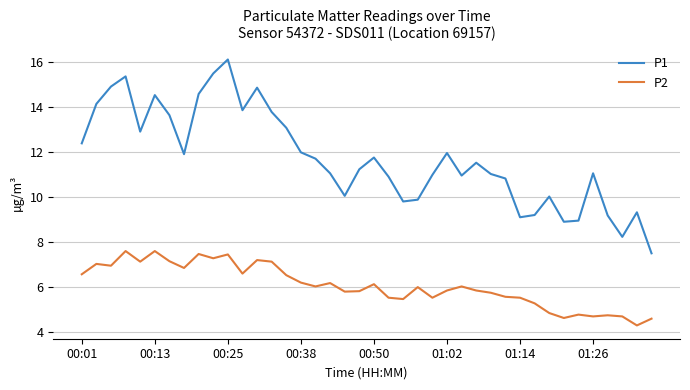

What is the maximum value shown in the chart?

16.1